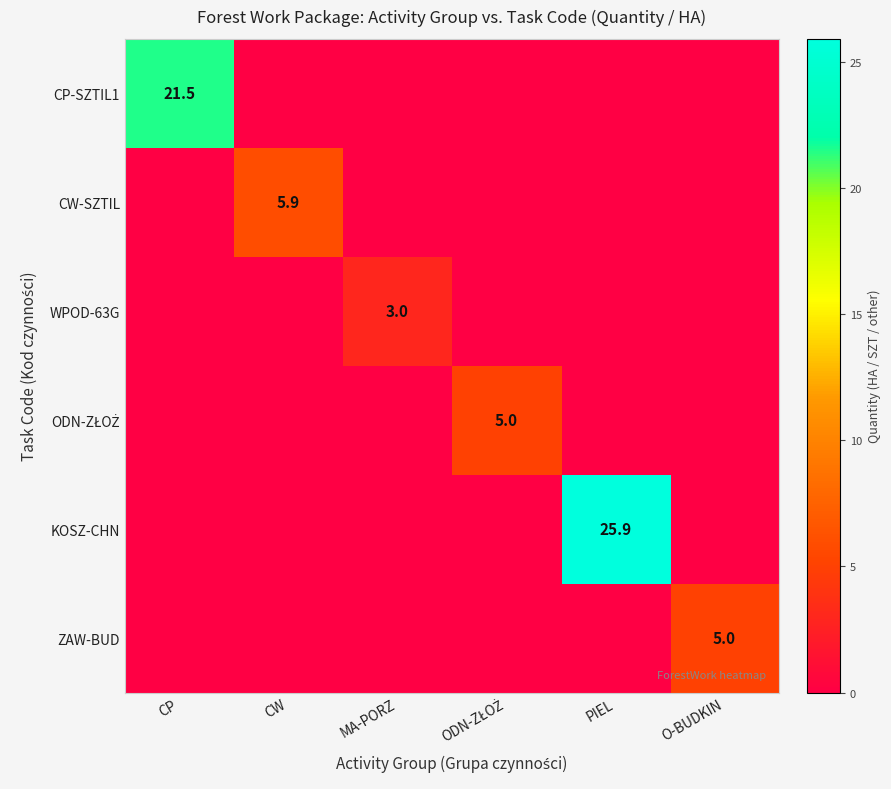

The WPOD-63G series shows 3.0 at MA-PORZ. True or false?

True